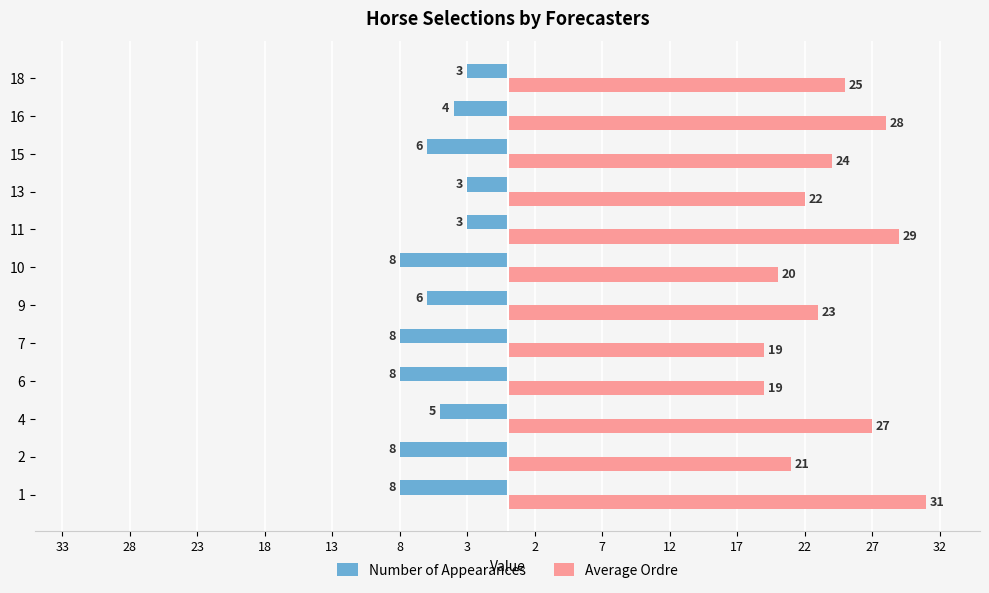

What is the average value of the Number of Appearances series?

-6